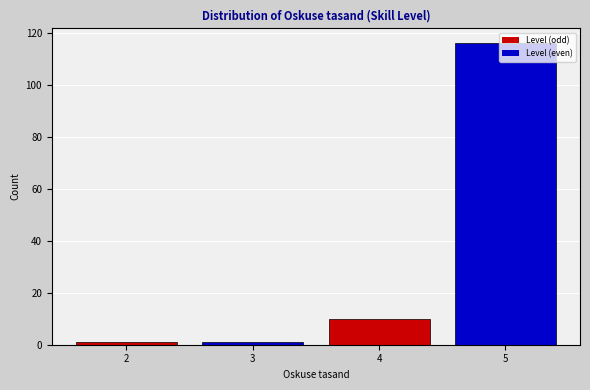

The chart shows a value of 15 at 4. True or false?

False